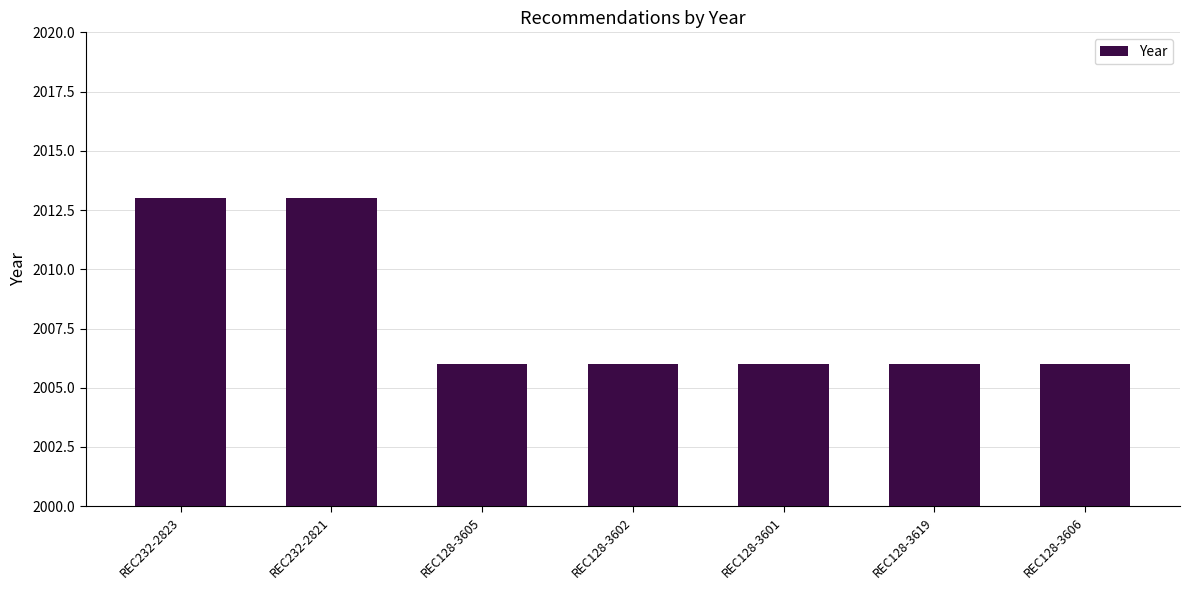

Approximately how many times larger is the value at REC128-3605 compared to REC232-2823?

1.0